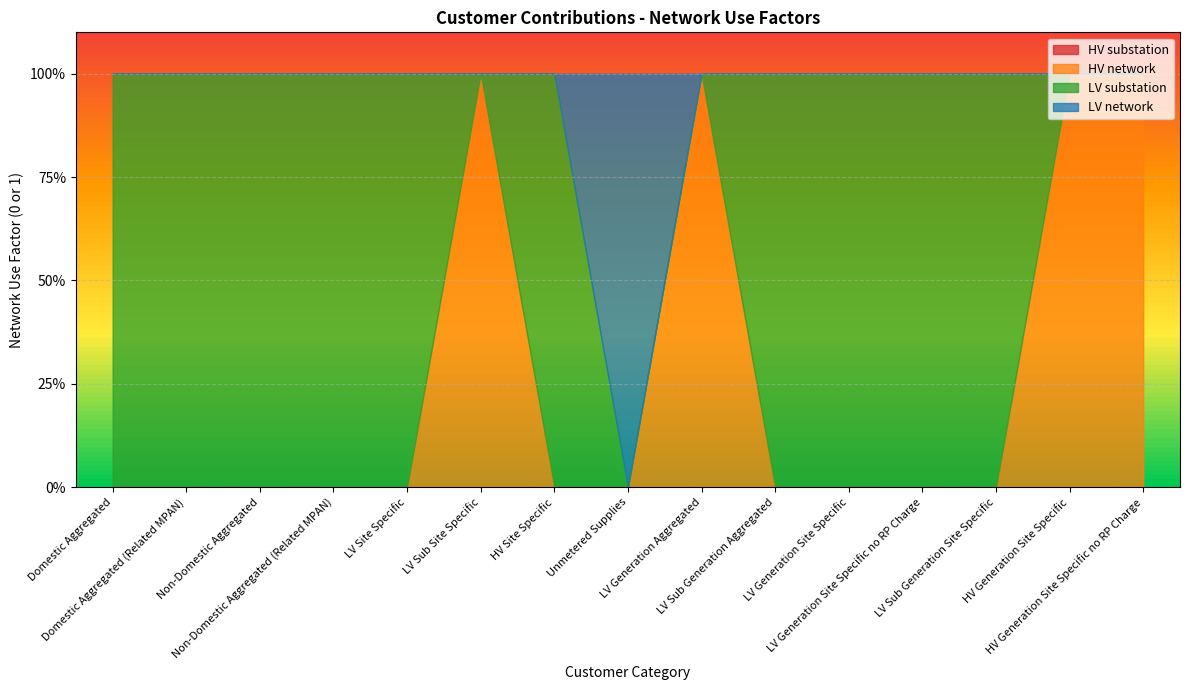

Reading left to right, what are all the values shown in this chart?

HV substation: Domestic Aggregated=0	Domestic Aggregated (Related MPAN)=0	Non-Domestic Aggregated=0	Non-Domestic Aggregated (Related MPAN)=0	LV Site Specific=0	LV Sub Site Specific=0	HV Site Specific=0	Unmetered Supplies=0	LV Generation Aggregated=0	LV Sub Generation Aggregated=0	LV Generation Site Specific=0	LV Generation Site Specific no RP Charge=0	LV Sub Generation Site Specific=0	HV Generation Site Specific=0	HV Generation Site Specific no RP Charge=0
HV network: Domestic Aggregated=0	Domestic Aggregated (Related MPAN)=0	Non-Domestic Aggregated=0	Non-Domestic Aggregated (Related MPAN)=0	LV Site Specific=0	LV Sub Site Specific=1	HV Site Specific=0	Unmetered Supplies=0	LV Generation Aggregated=1	LV Sub Generation Aggregated=0	LV Generation Site Specific=0	LV Generation Site Specific no RP Charge=0	LV Sub Generation Site Specific=0	HV Generation Site Specific=1	HV Generation Site Specific no RP Charge=1
LV substation: Domestic Aggregated=1	Domestic Aggregated (Related MPAN)=1	Non-Domestic Aggregated=1	Non-Domestic Aggregated (Related MPAN)=1	LV Site Specific=1	LV Sub Site Specific=0	HV Site Specific=1	Unmetered Supplies=0	LV Generation Aggregated=0	LV Sub Generation Aggregated=1	LV Generation Site Specific=1	LV Generation Site Specific no RP Charge=1	LV Sub Generation Site Specific=1	HV Generation Site Specific=0	HV Generation Site Specific no RP Charge=0
LV network: Domestic Aggregated=0	Domestic Aggregated (Related MPAN)=0	Non-Domestic Aggregated=0	Non-Domestic Aggregated (Related MPAN)=0	LV Site Specific=0	LV Sub Site Specific=0	HV Site Specific=0	Unmetered Supplies=1	LV Generation Aggregated=0	LV Sub Generation Aggregated=0	LV Generation Site Specific=0	LV Generation Site Specific no RP Charge=0	LV Sub Generation Site Specific=0	HV Generation Site Specific=0	HV Generation Site Specific no RP Charge=0